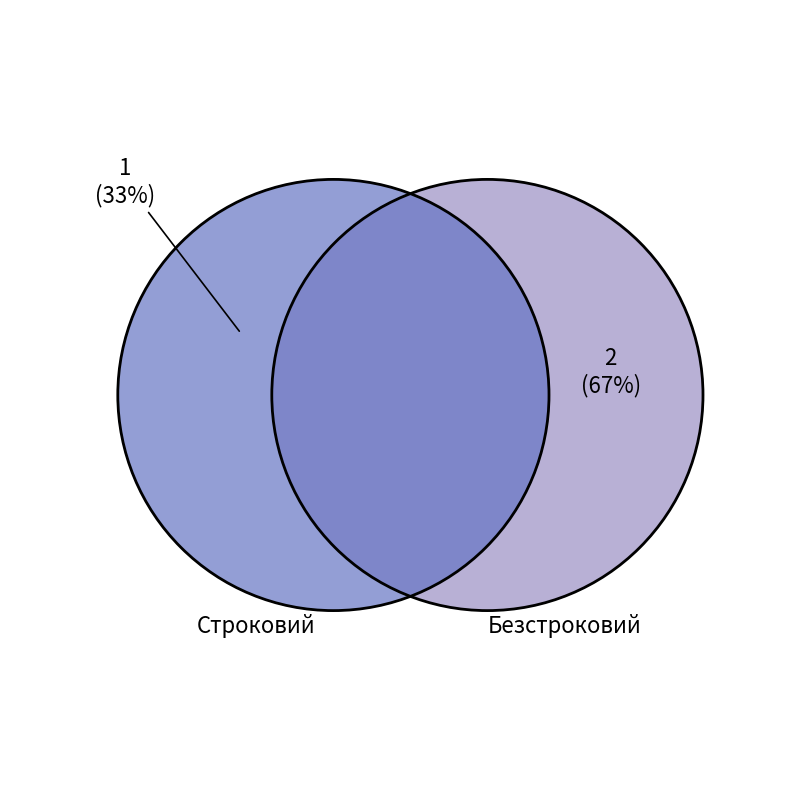

To the nearest percent, what is the difference between the Безстроковий and Строковий slice percentages?

33%